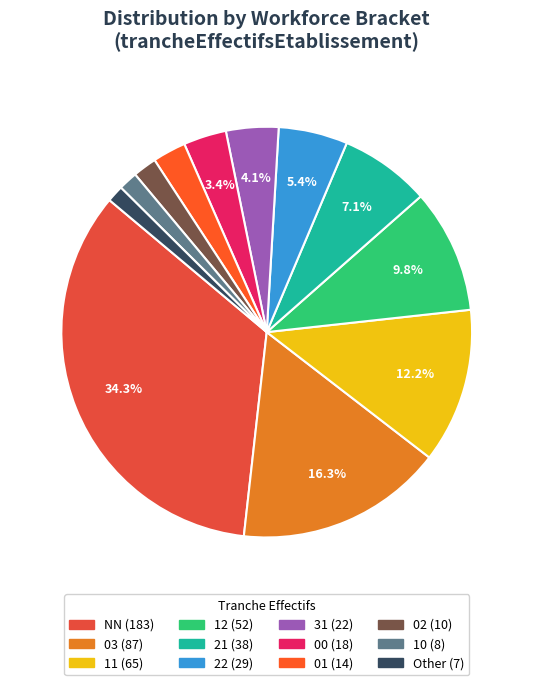

To the nearest percent, what percentage of the pie is 10?

2%